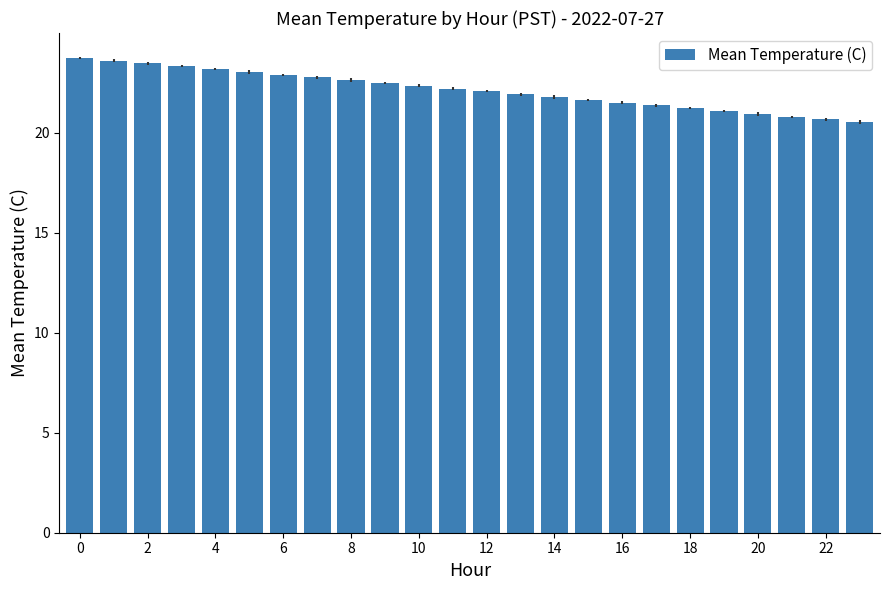

How many data points does each series have?

24